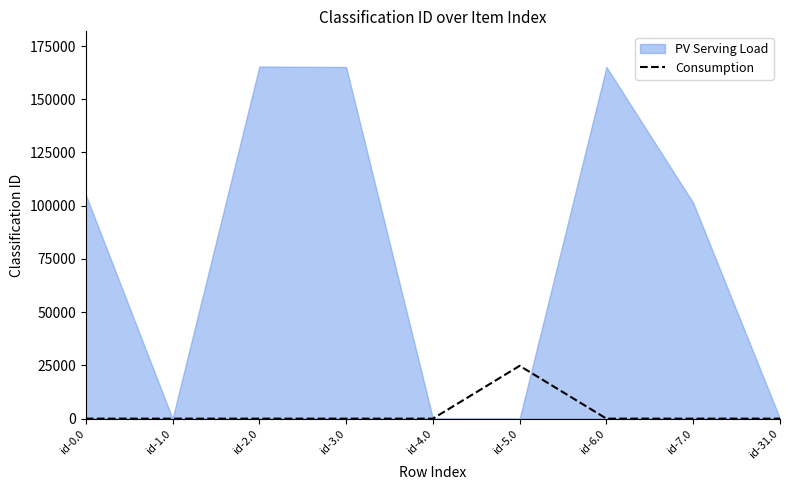

At which label is the value closest to 12402?

id-0.0